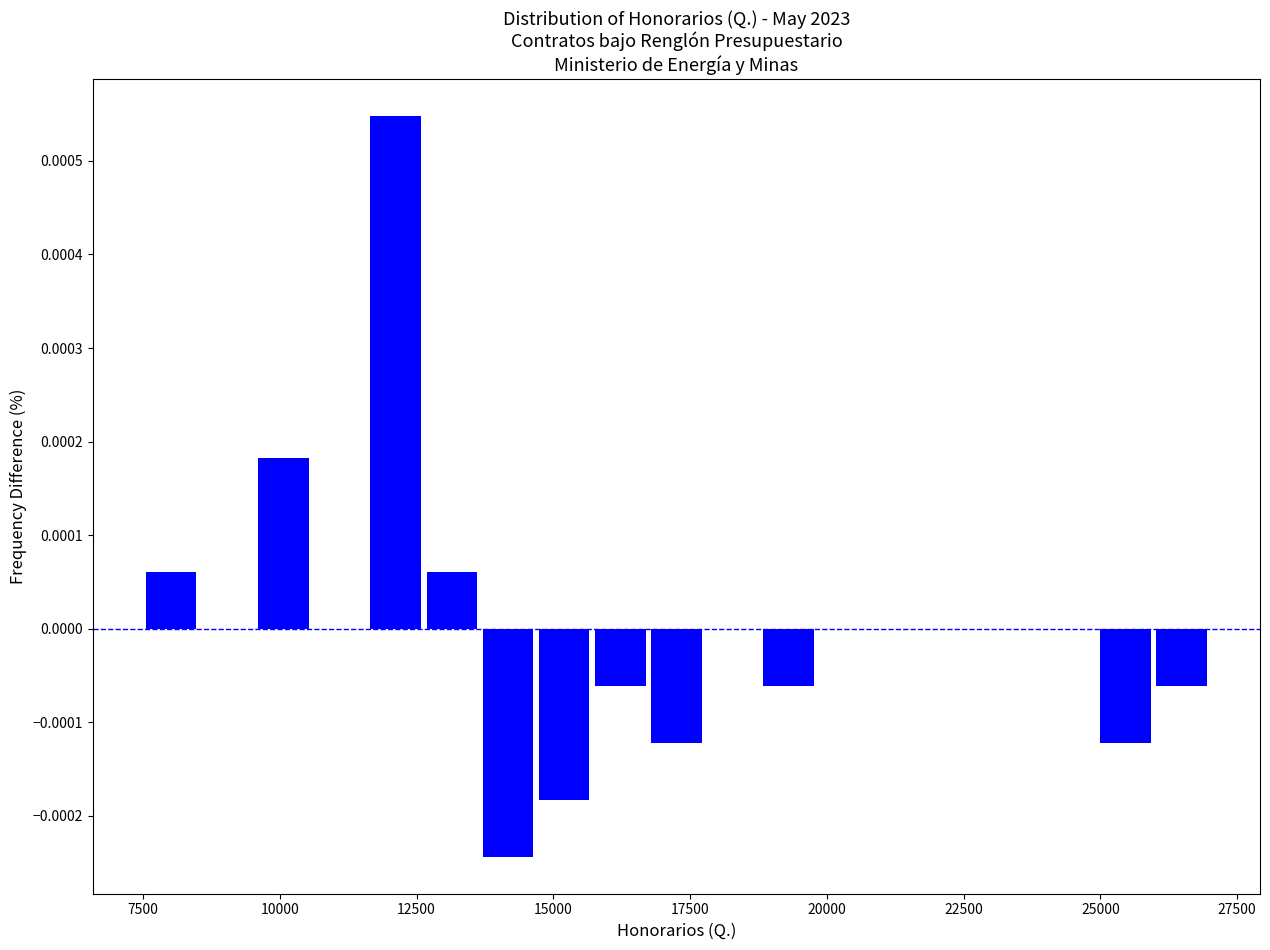

Around what value on the x-axis is the tallest bar? Give the approximate position of its centre, as read against the axis.

12000